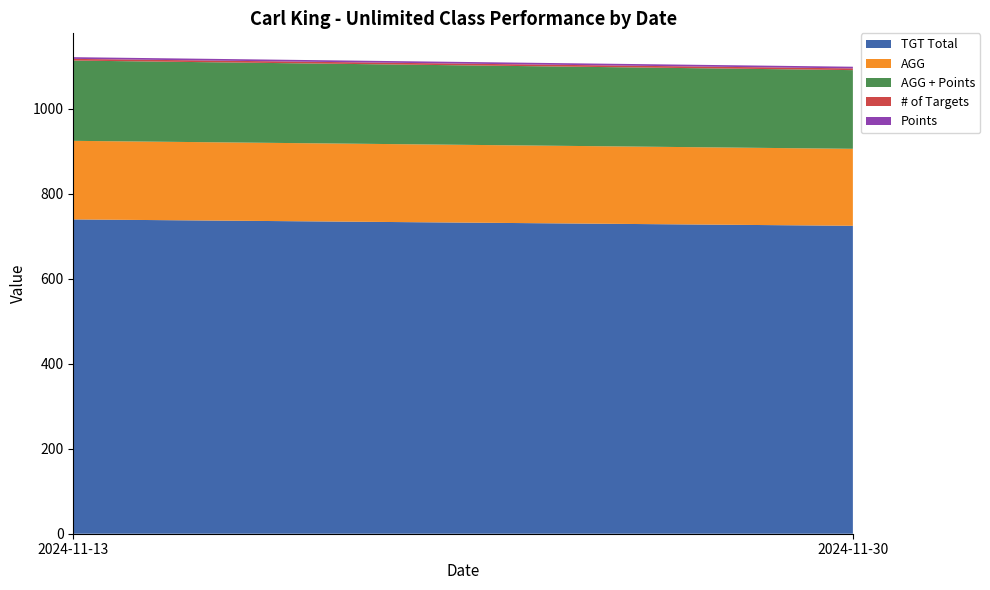

Reading right to left, what are all the values shown in this chart?

TGT Total: 2024-11-30=725.0	2024-11-13=740.0
AGG: 2024-11-30=181.2	2024-11-13=185.0
AGG + Points: 2024-11-30=185.2	2024-11-13=189.0
# of Targets: 2024-11-30=4.0	2024-11-13=4.0
Points: 2024-11-30=4.0	2024-11-13=4.0